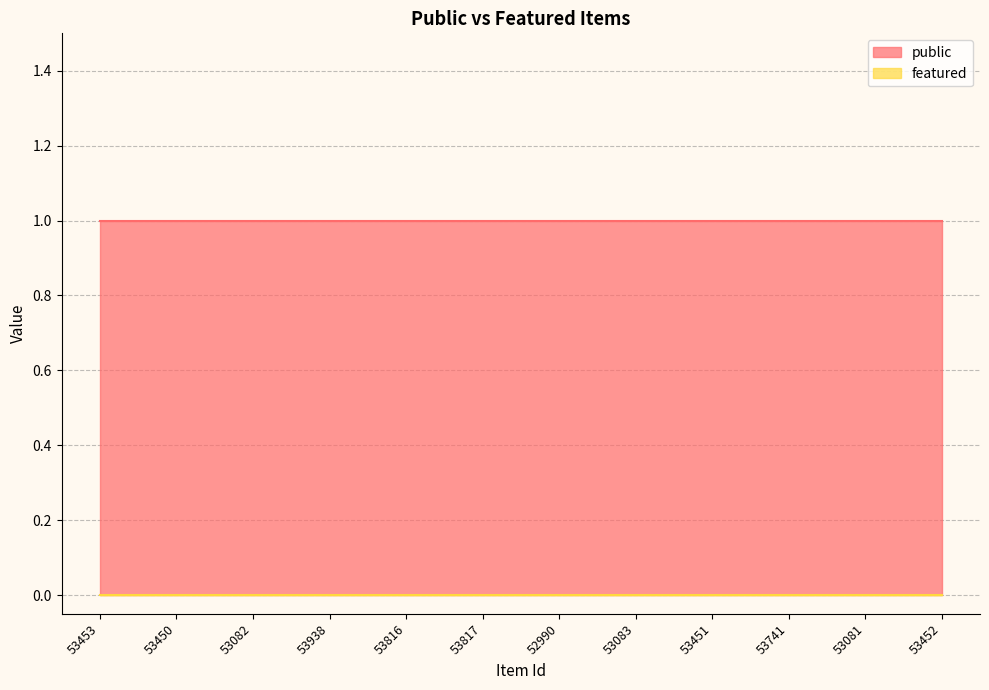

What are all the series names shown in the legend?

public, featured